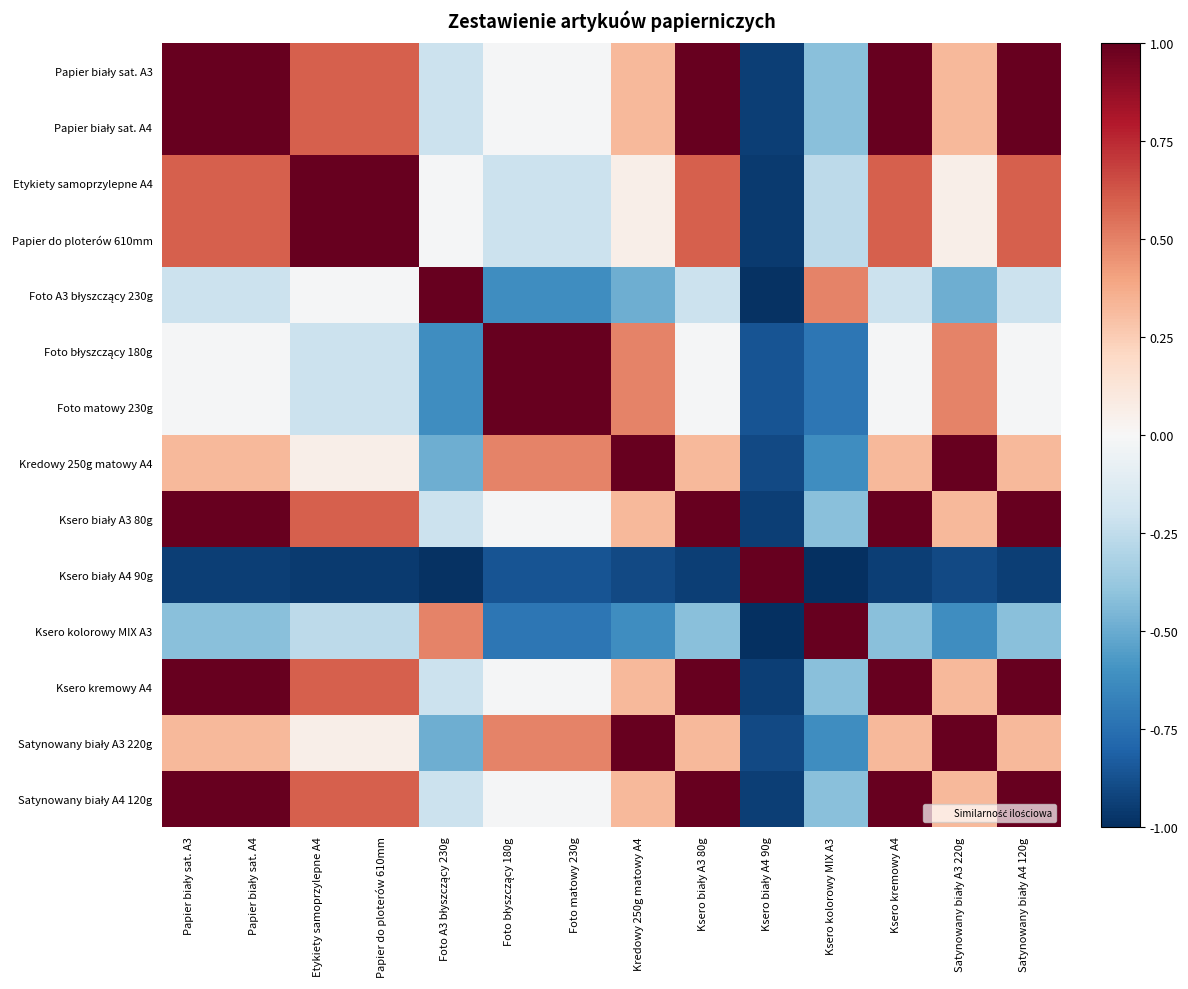

Count the number of categories in the chart.

14